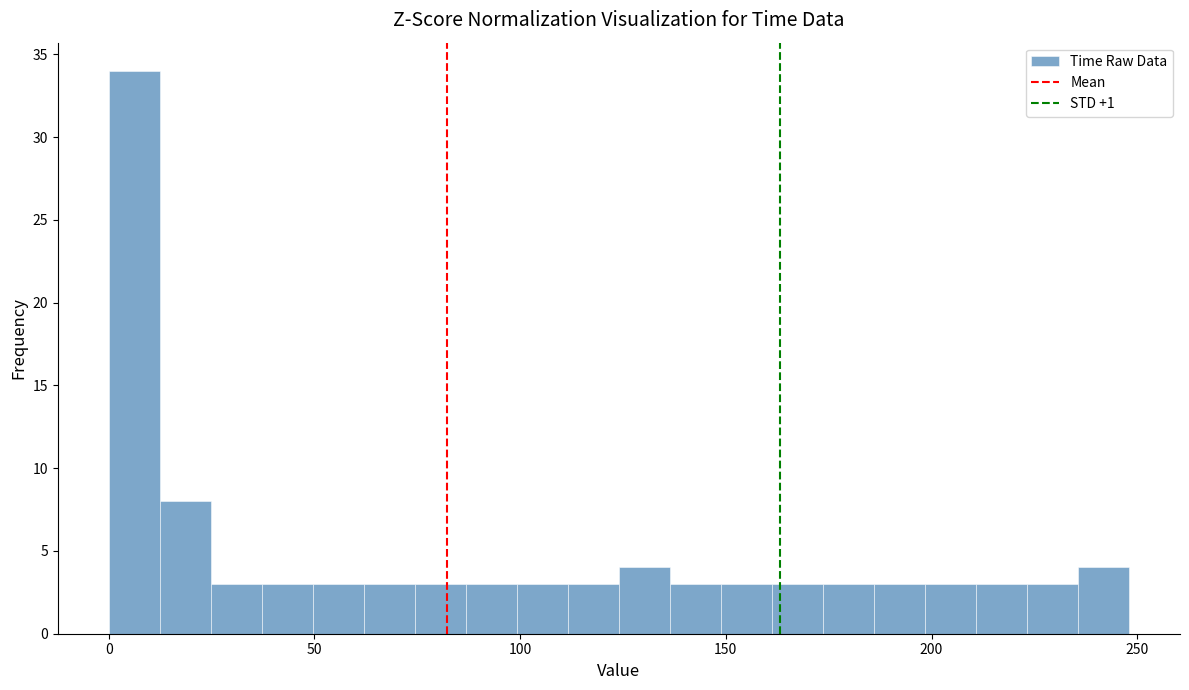

Around what value on the x-axis is the tallest bar? Give the approximate position of its centre, as read against the axis.

5